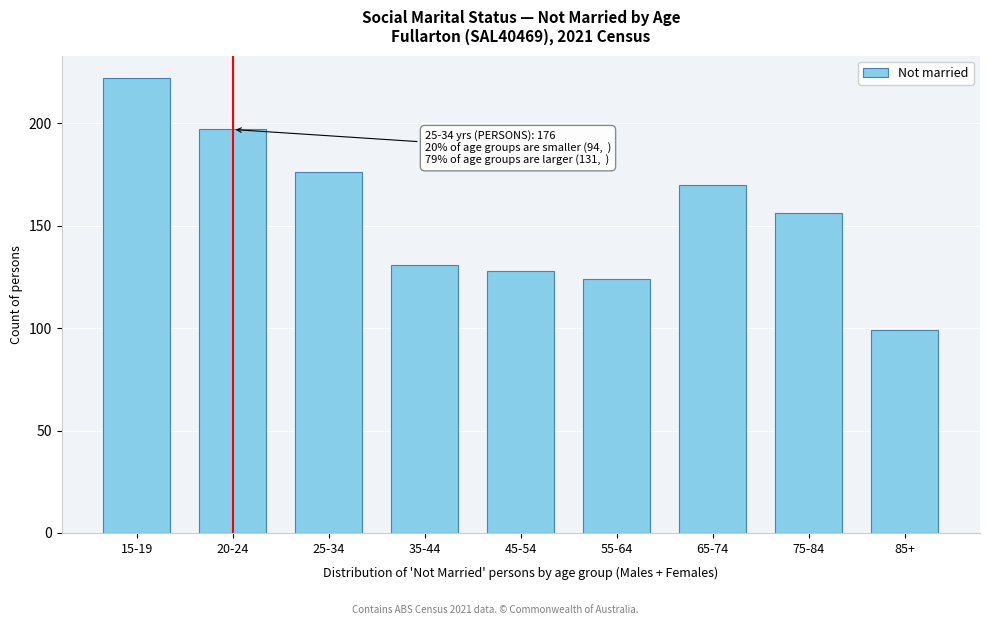

Reading left to right, what are all the values shown in this chart?

222	197	176	131	128	124	170	156	99